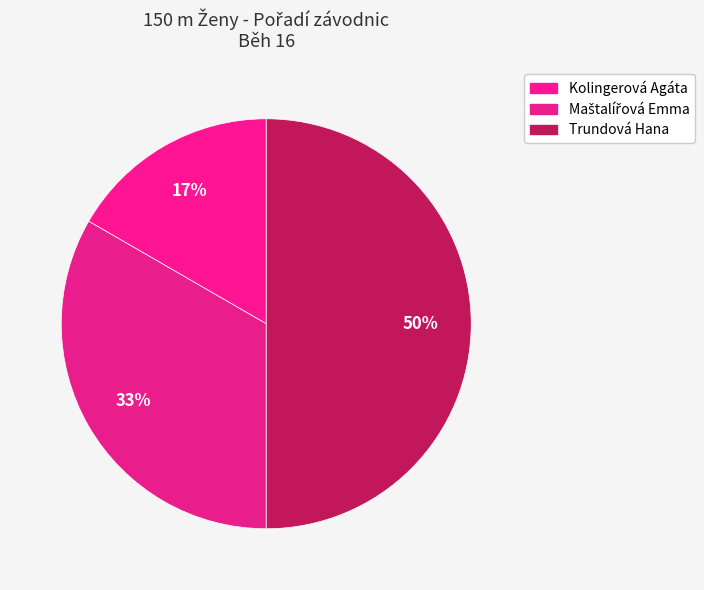

True or false: Maštalířová Emma accounts for 19% of the total.

False